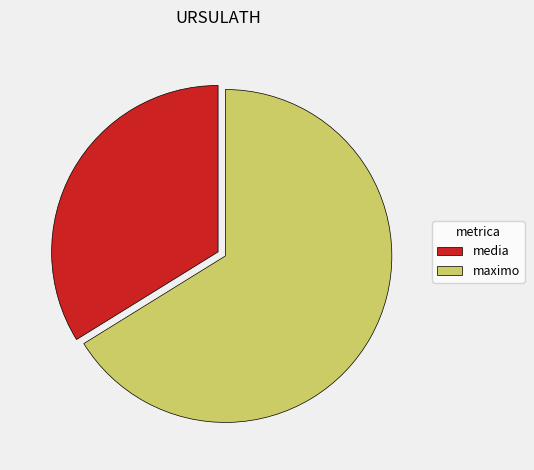

How many segments does this pie chart have?

2